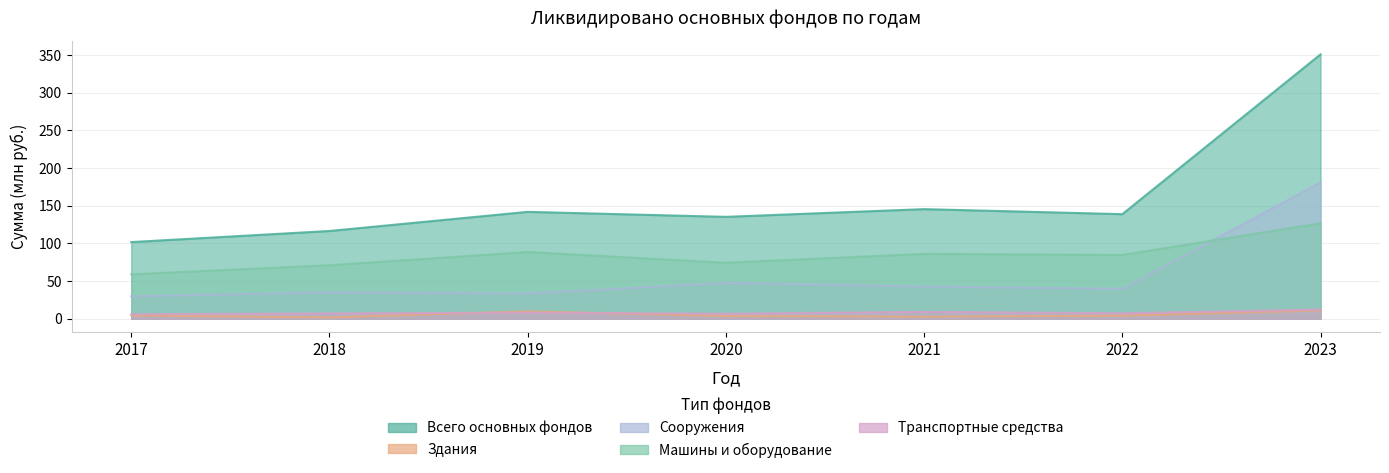

At which category does Всего основных фондов reach its first local valley?

2020